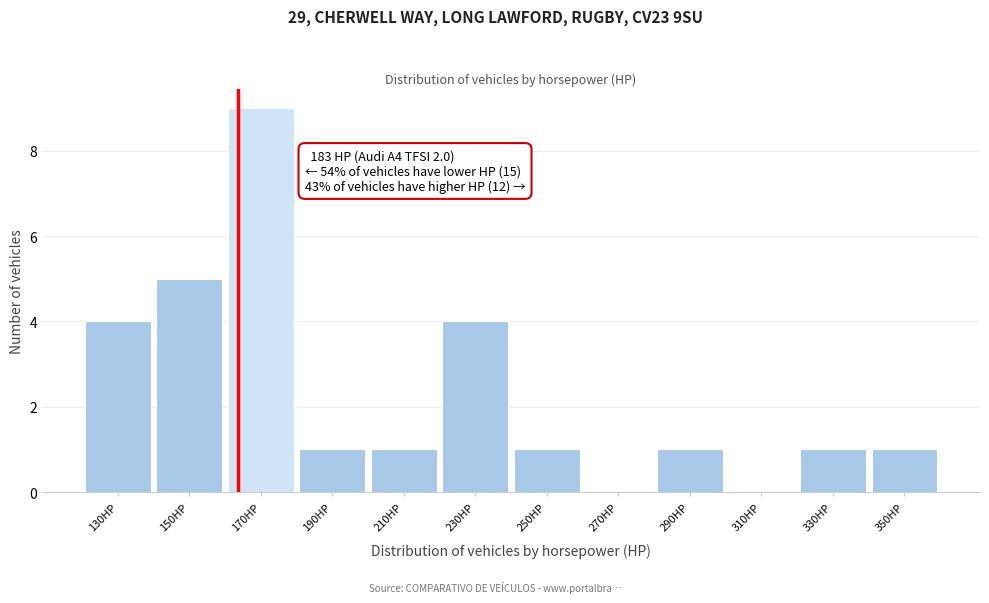

Reading left to right, transcribe all the data shown in this chart.

130HP=4	150HP=5	170HP=9	190HP=1	210HP=1	230HP=4	250HP=1	270HP=0	290HP=1	310HP=0	330HP=1	350HP=1